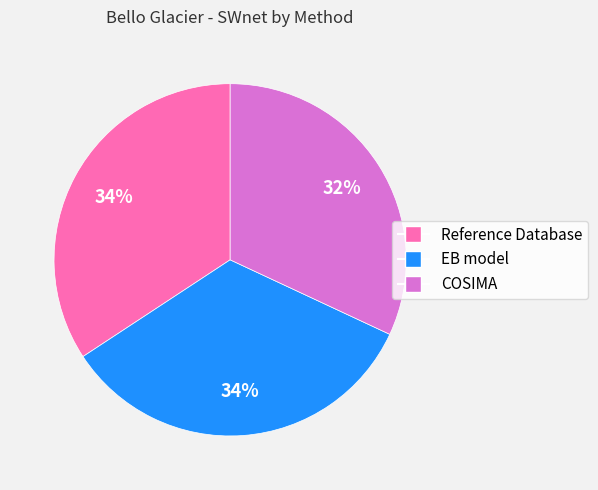

True or false: Reference Database accounts for 48% of the total.

False